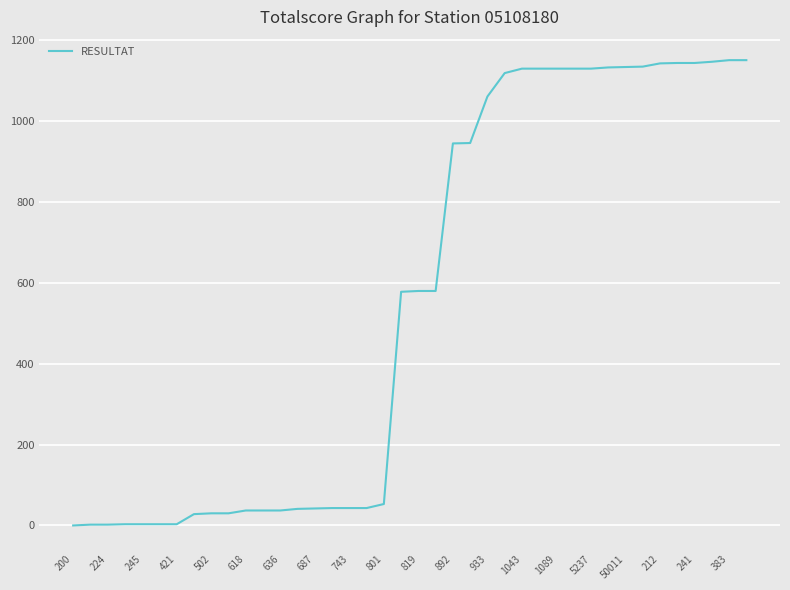

How many lines are shown in the chart?

1